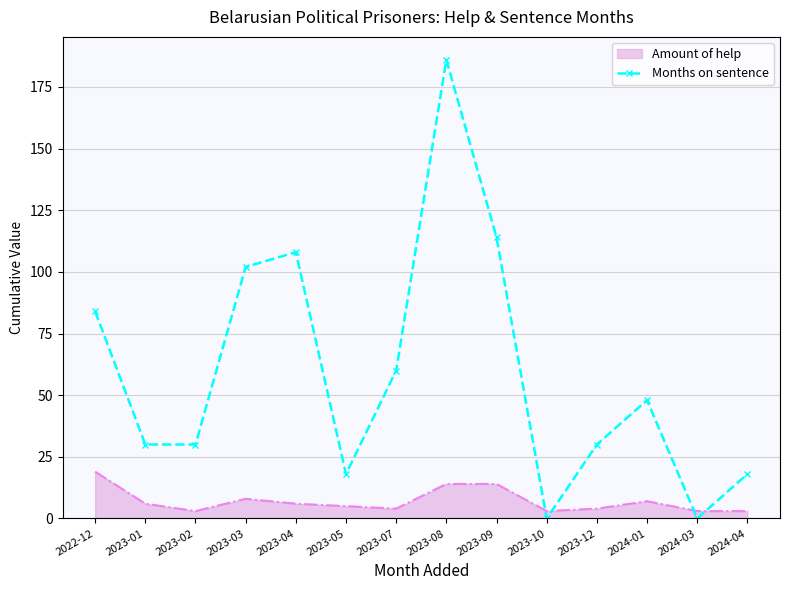

What is the maximum value shown in the chart?

186